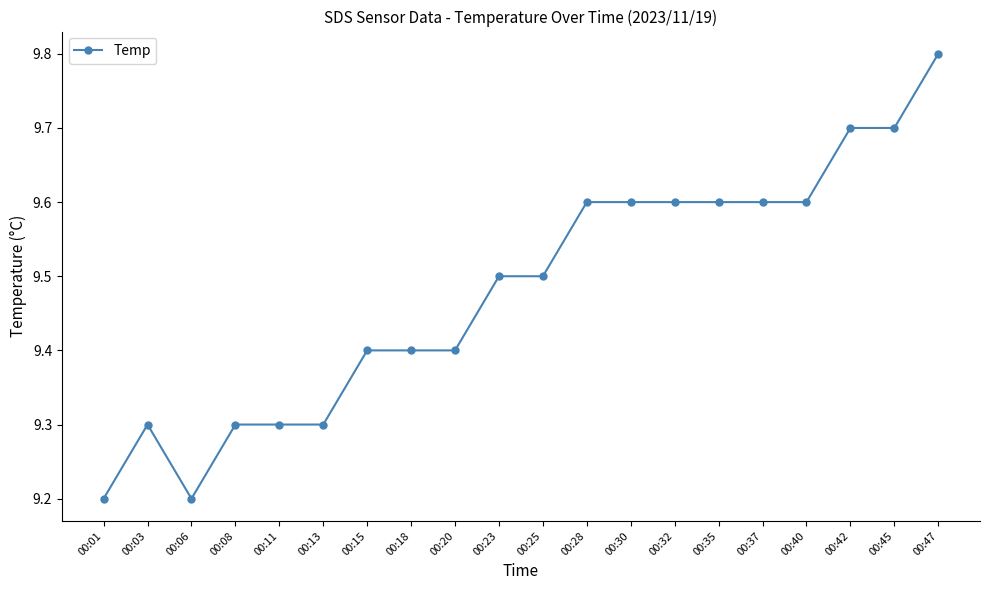

Which has a higher value, 00:06 or 00:15?

00:15